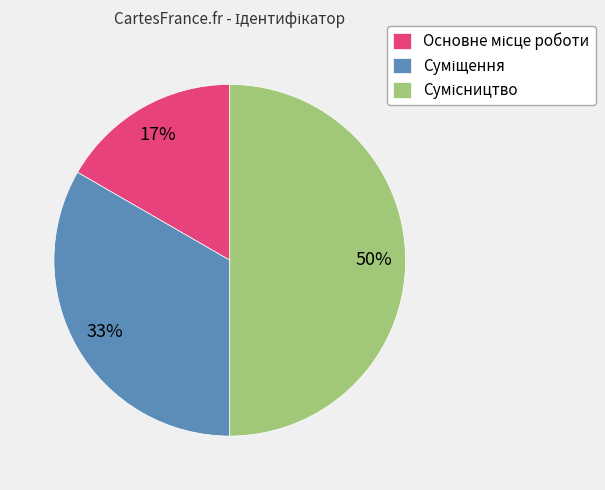

To the nearest percent, what is the difference between the largest and smallest slice percentages?

33%